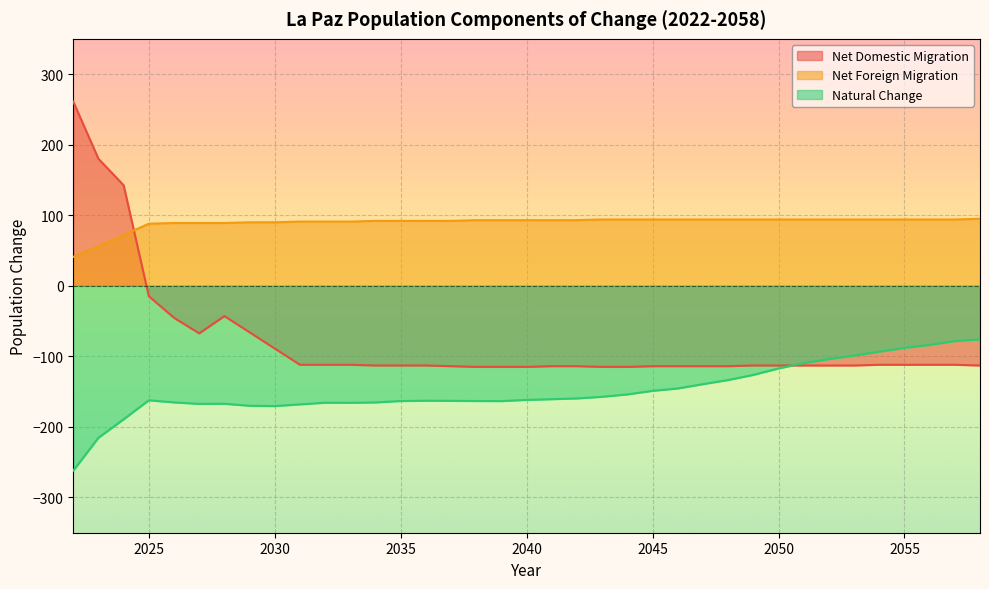

Is the value of Natural Change at 2044 greater than the value of Net Domestic Migration at 2025?

No